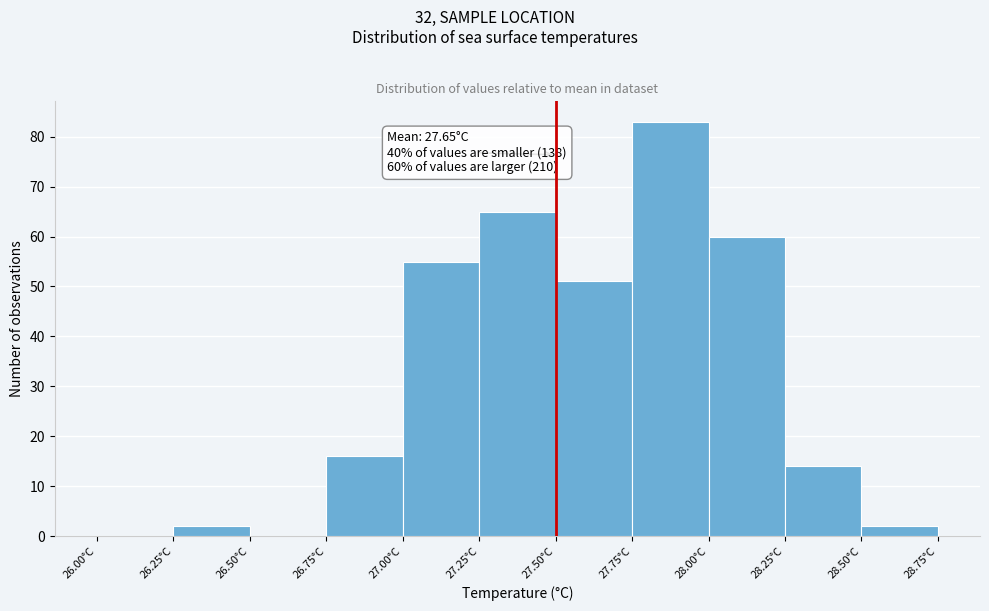

Which range on the x-axis has the tallest bar?

27.75 to 28.00